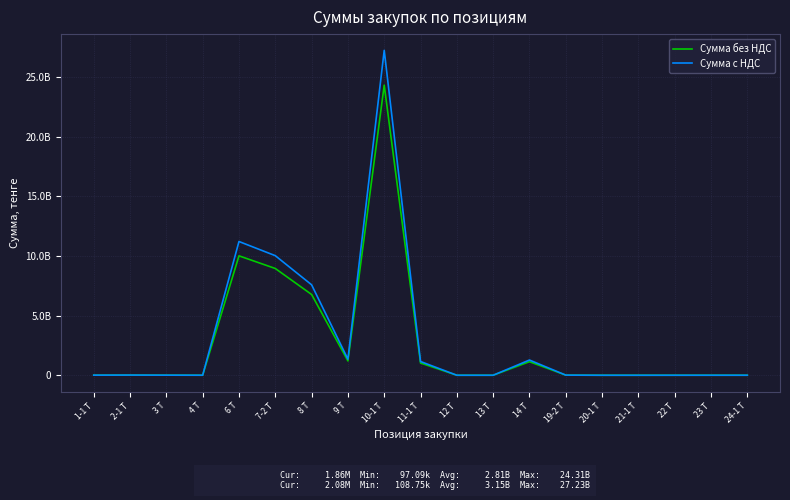

What are all the series names shown in the legend?

Сумма без НДС, Сумма с НДС